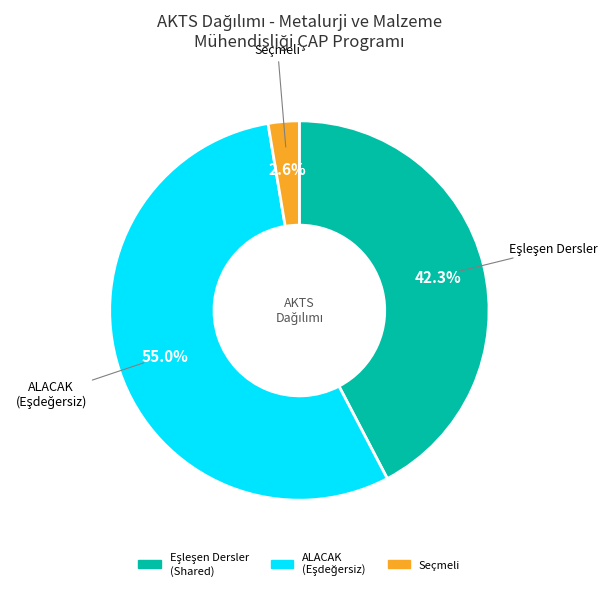

Does any single category account for the majority?

Yes